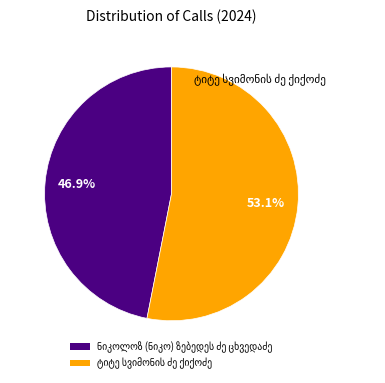

Is there a majority slice in this chart?

Yes